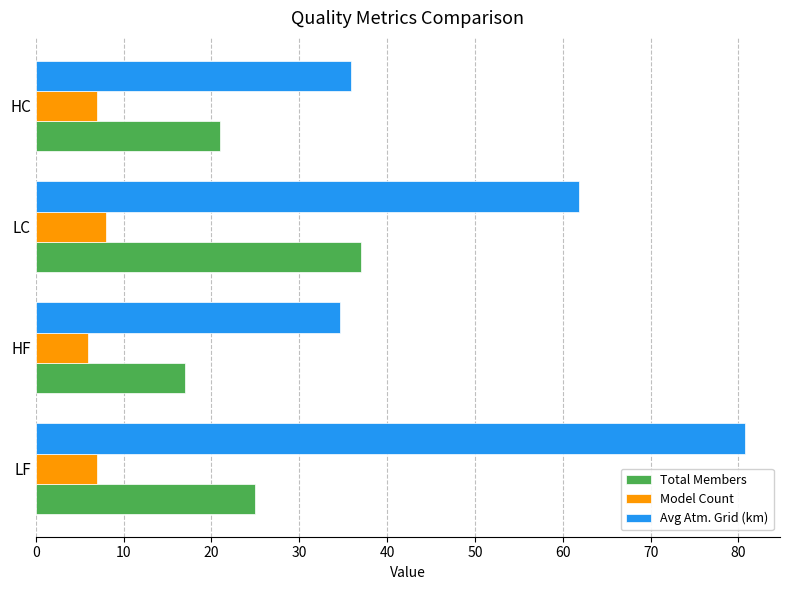

Where is Avg Atm. Grid (km) nearest to the value 57?

LC